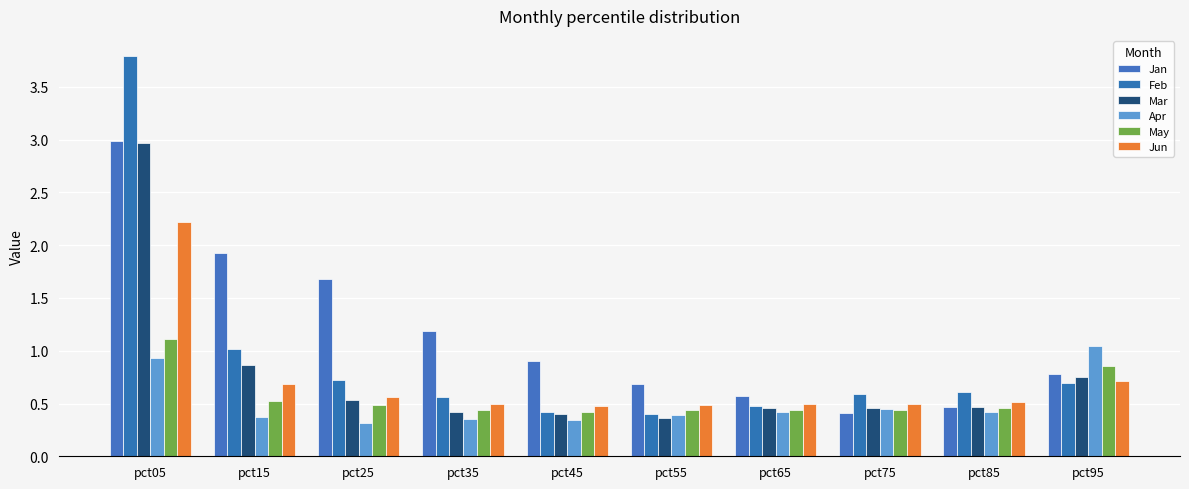

How many distinct data groups are displayed?

6